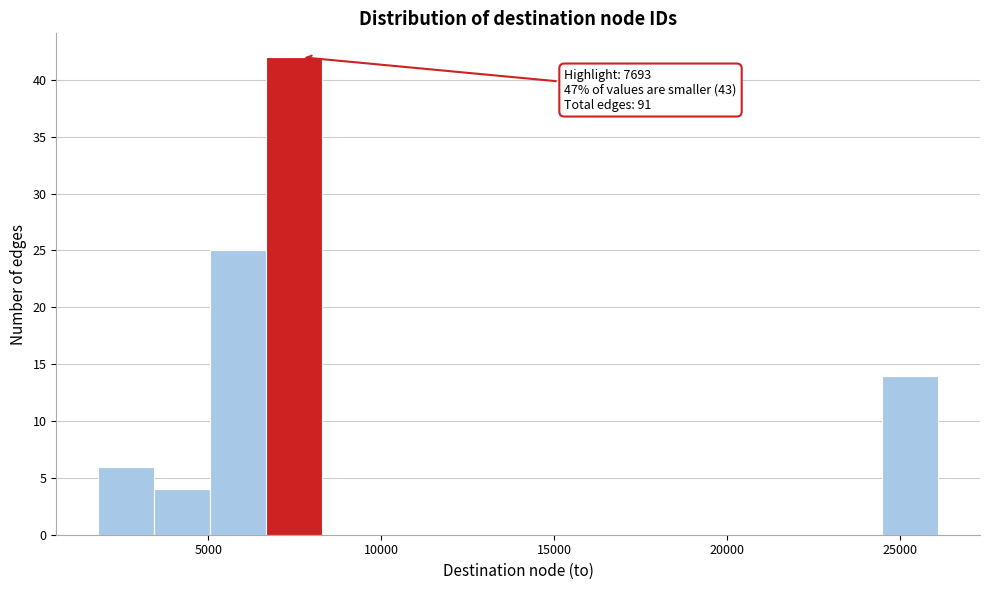

Read against the x-axis, roughly where is the centre of the tallest bar?

7500